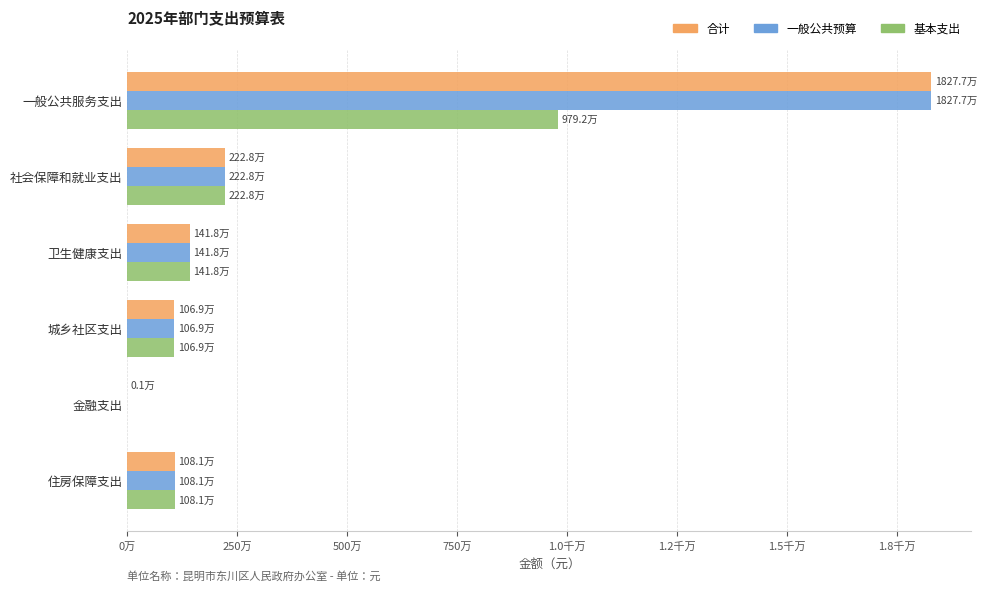

What is the difference between the maximum and minimum values in the 一般公共预算 series?

18276657.0